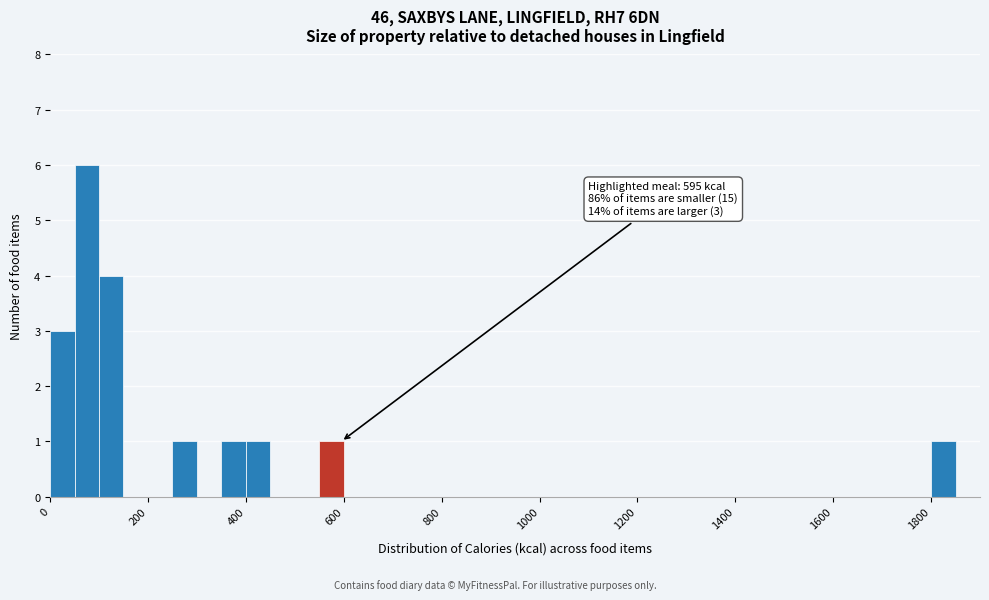

Around what value on the x-axis is the tallest bar? Give the approximate position of its centre, as read against the axis.

80